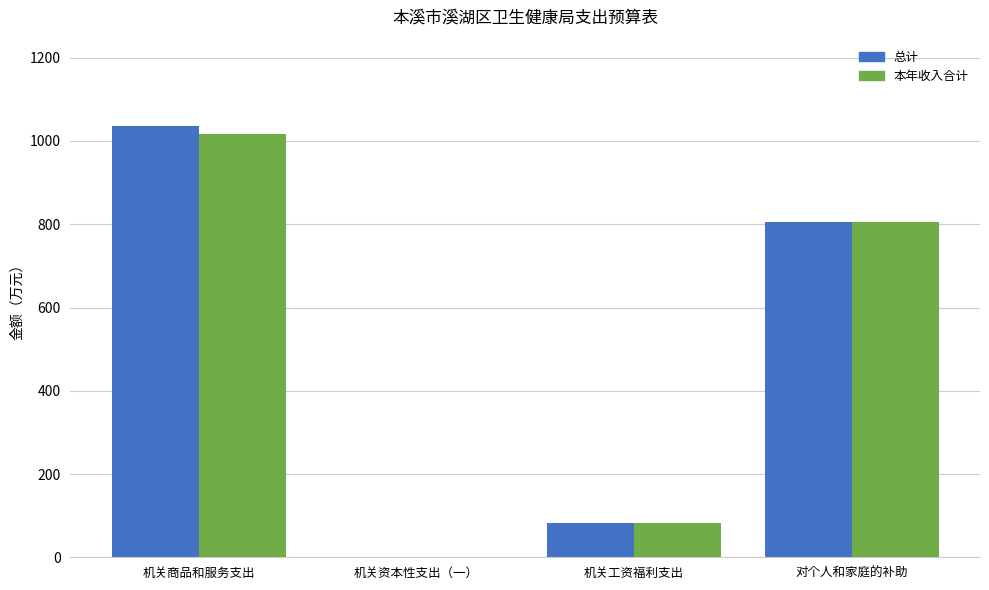

Which series changed the most between 机关商品和服务支出 and 机关资本性支出（一）?

总计